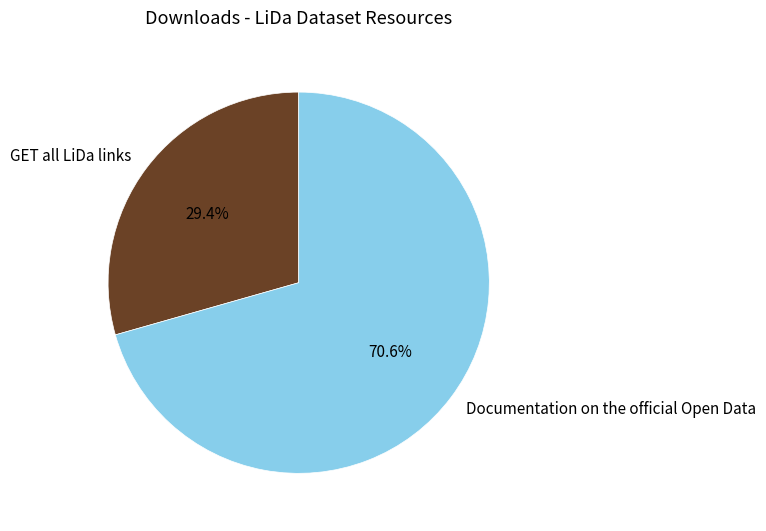

Is it true that Documentation on the official Open Data is 71% of the pie?

True